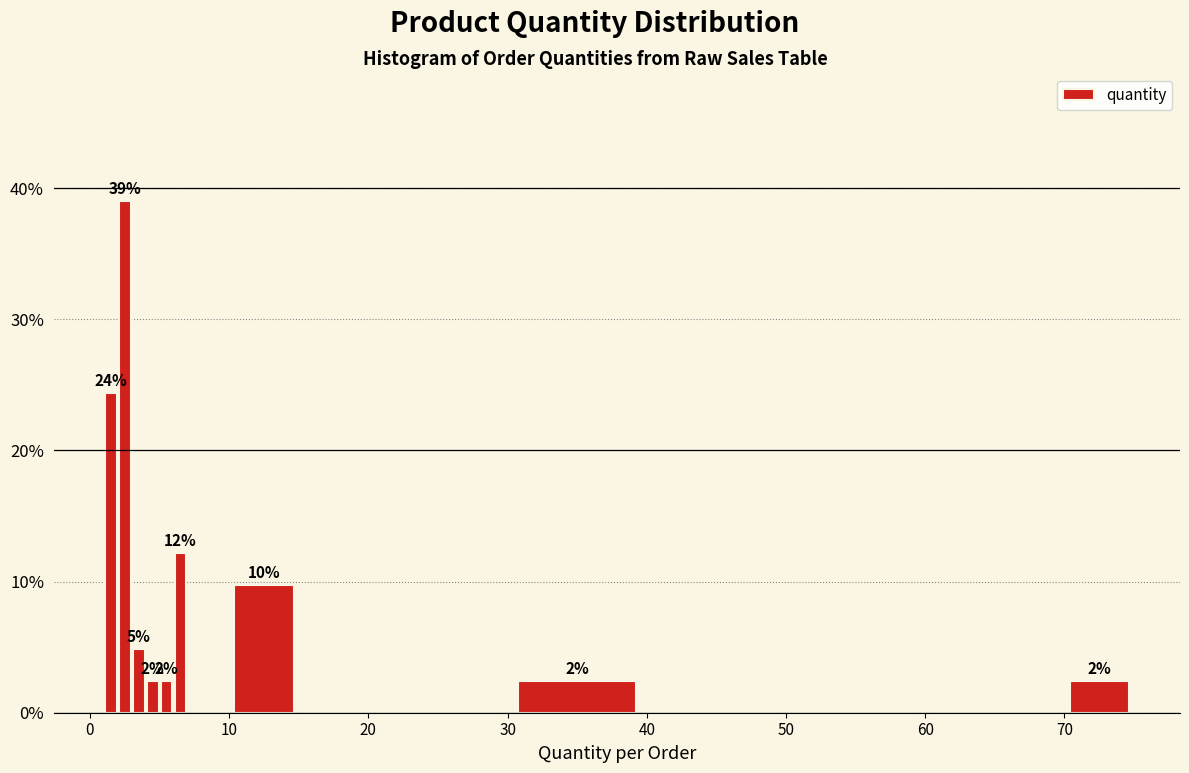

Read against the x-axis, roughly where is the centre of the tallest bar?

3